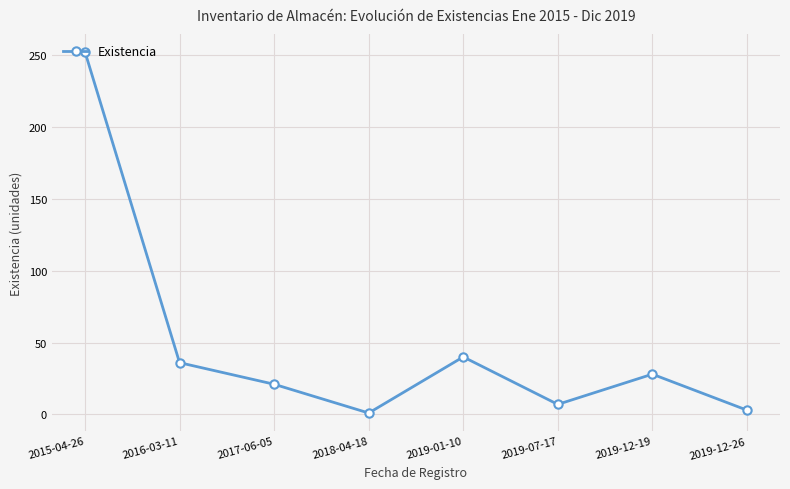

How many data points does each series have?

8